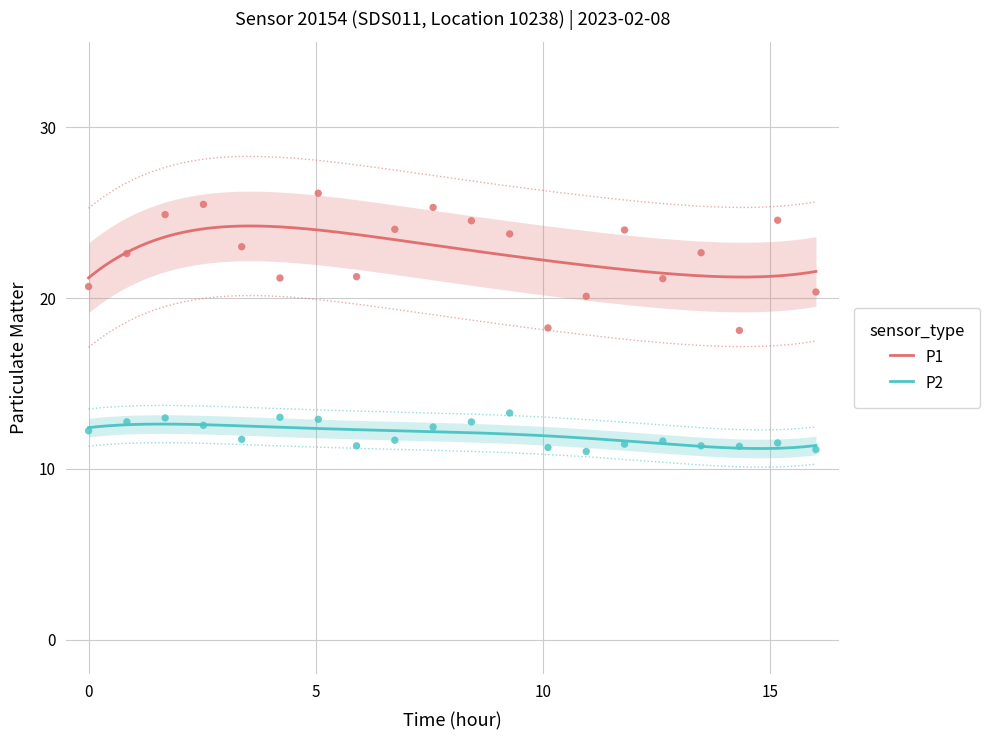

At how many categories does at least one series exceed 18?

20